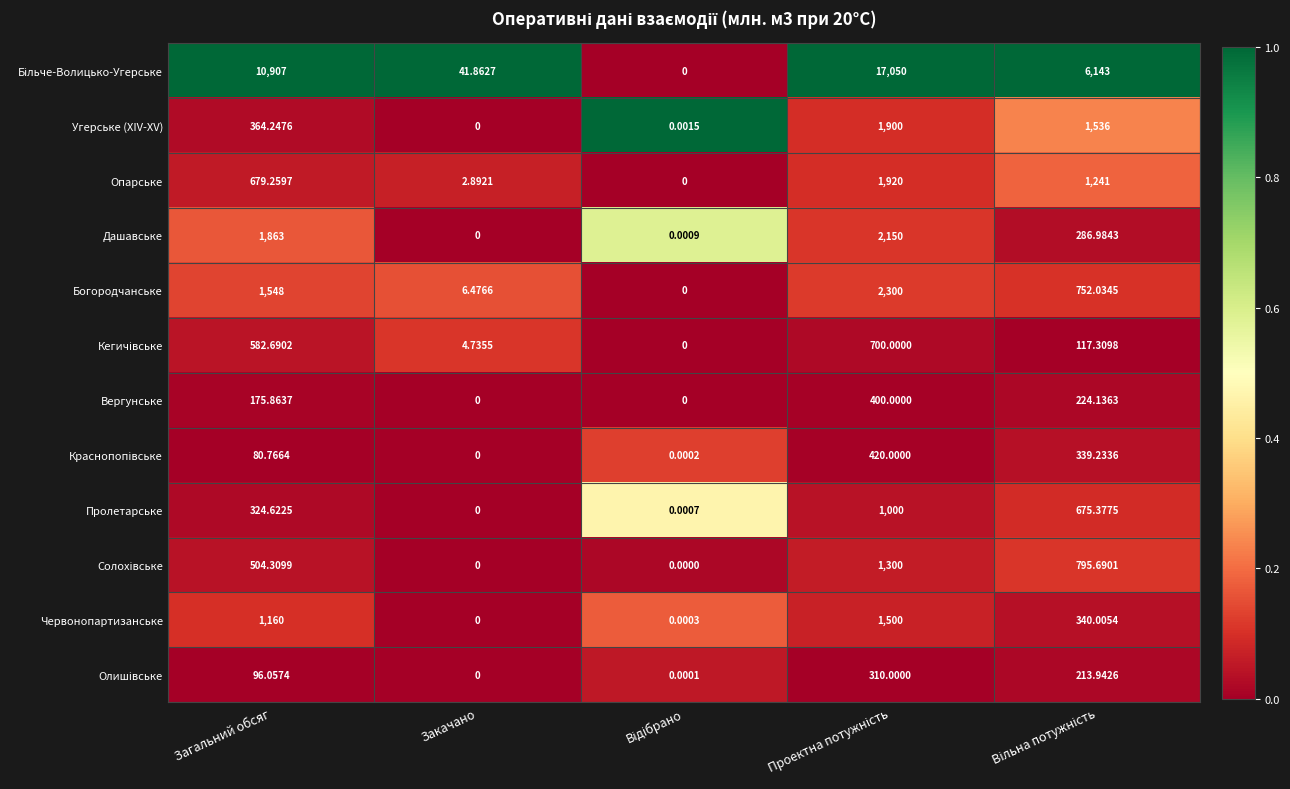

How many series are shown in this chart?

12